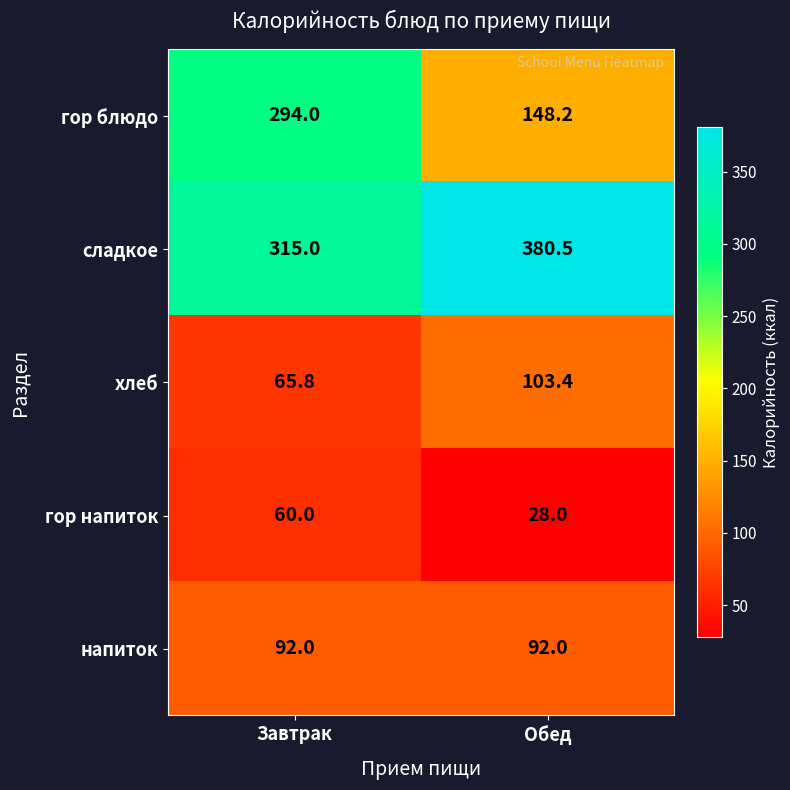

What is the greatest value displayed?

380.5